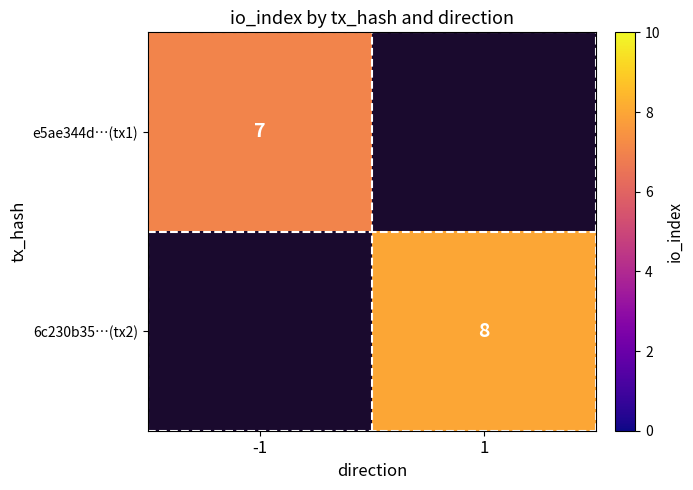

How many series are shown in this chart?

2